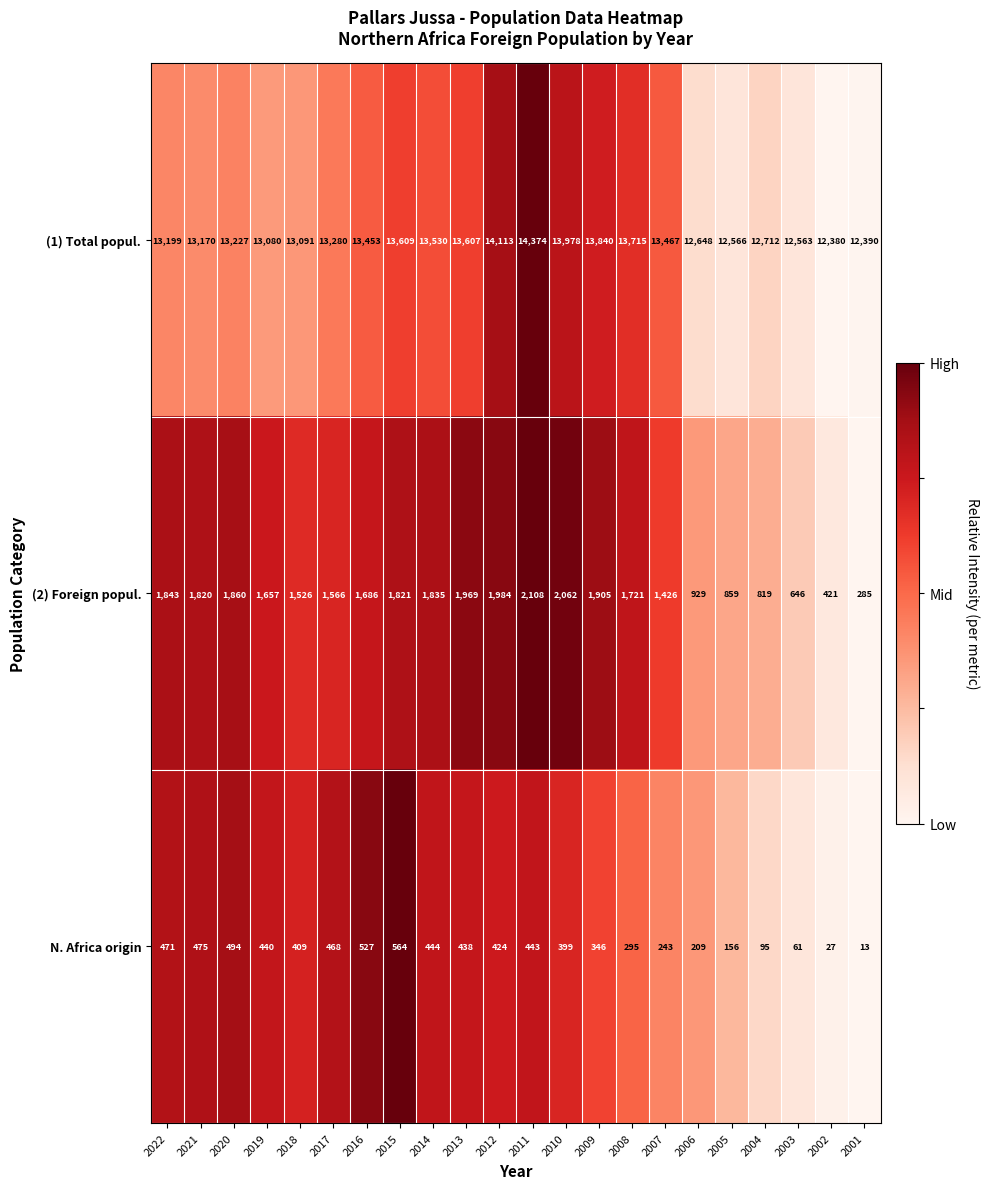

How many series are shown in this chart?

3